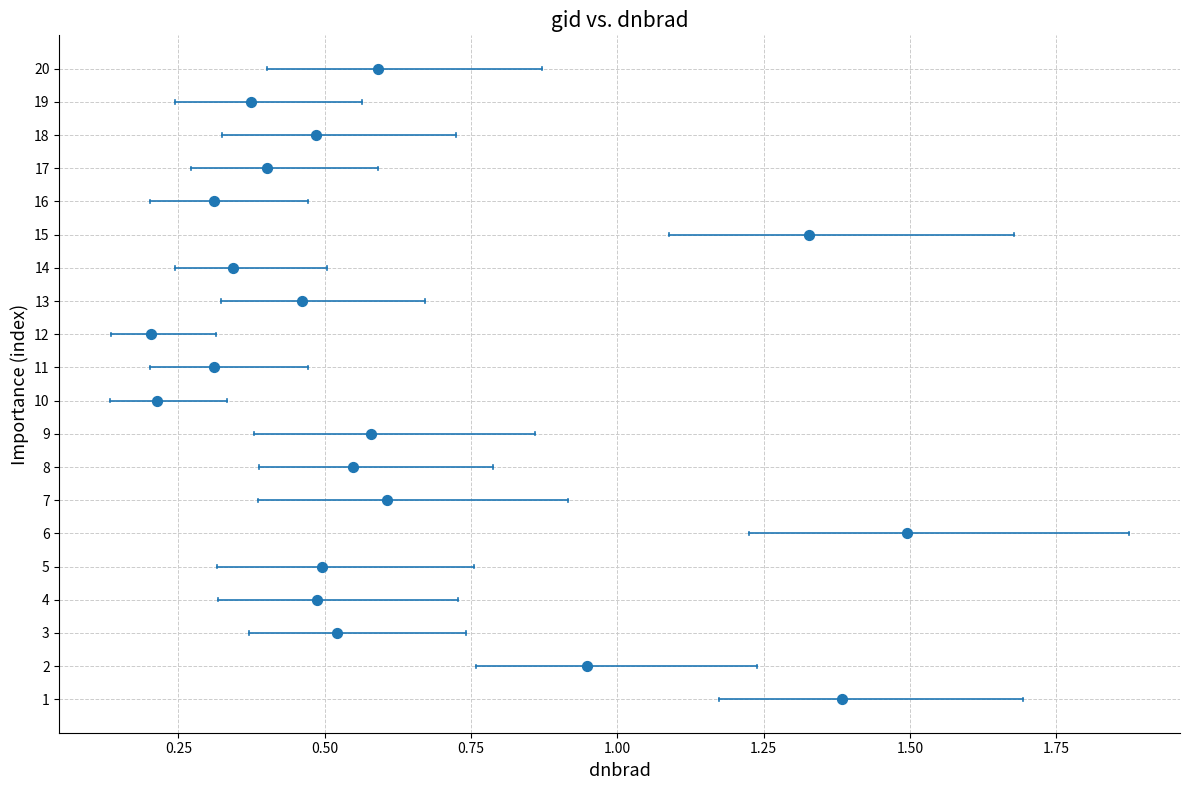

What is the range of Y values (max minus min)?

19